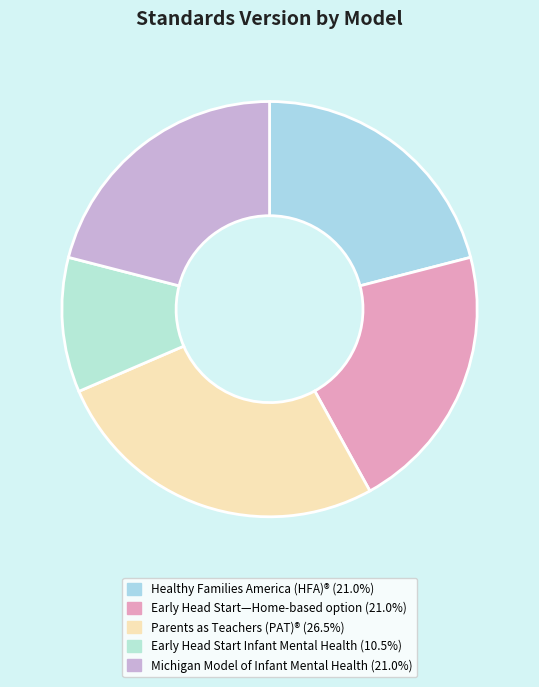

Which category has the smallest portion of the pie?

Early Head Start Infant Mental Health